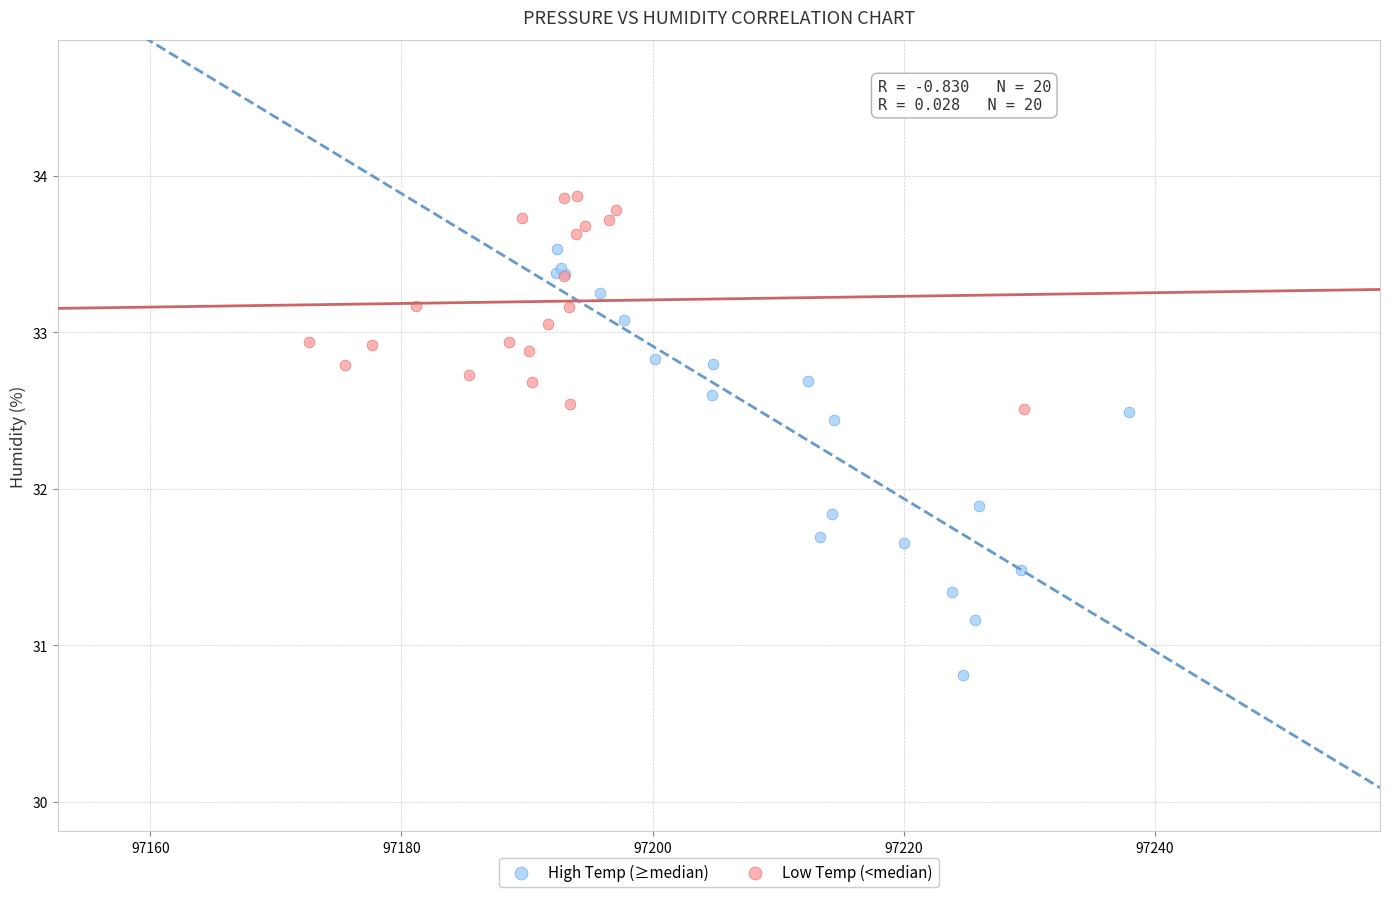

Which series has the widest spread of Y values?

High Temp (≥median)